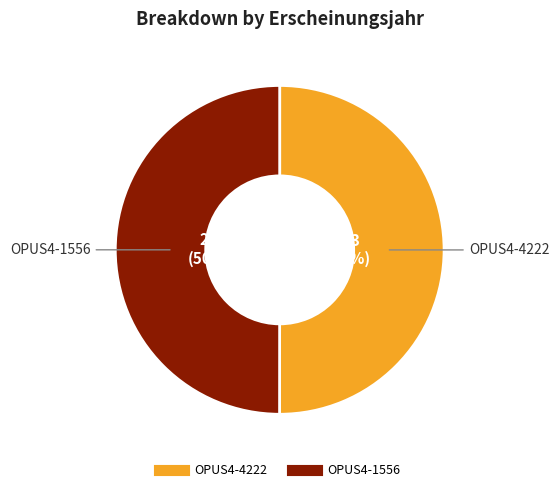

How many slices are in this pie chart?

2